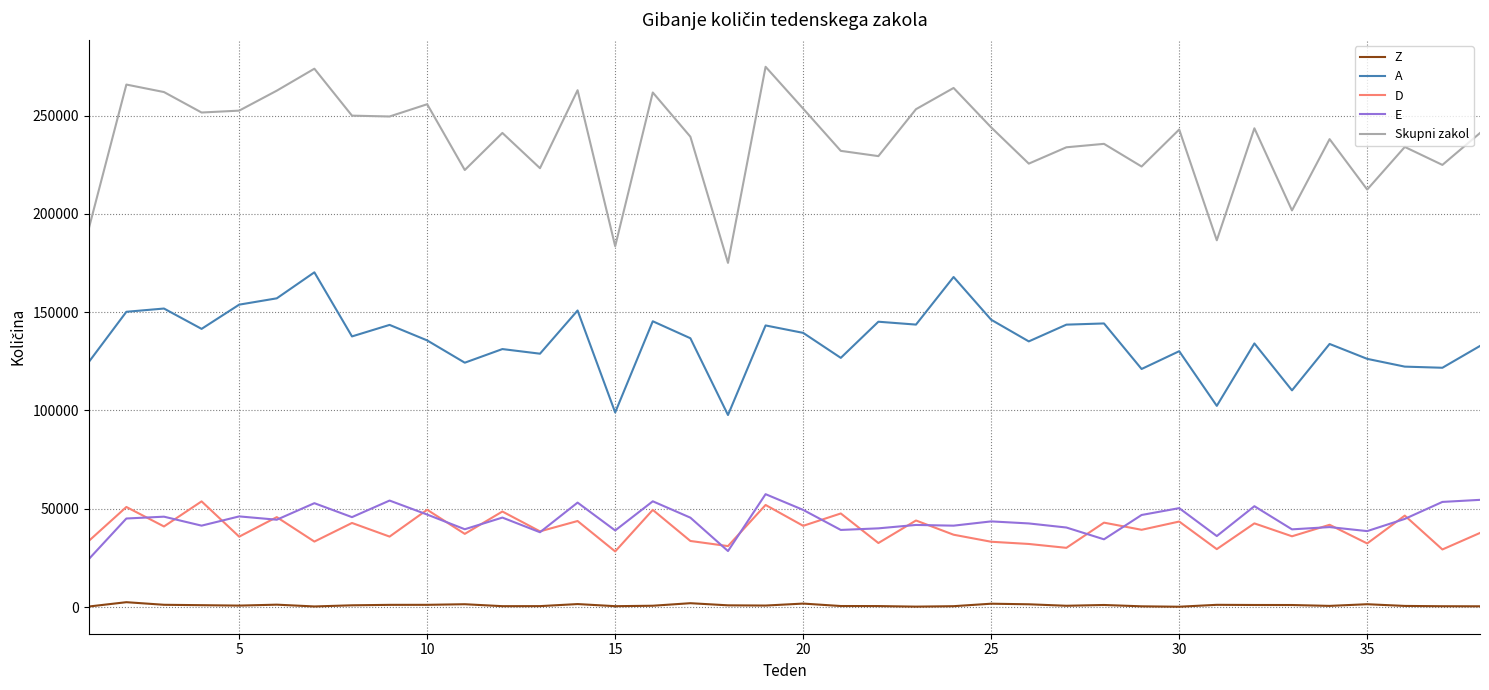

Which series has the widest spread of values?

Skupni zakol